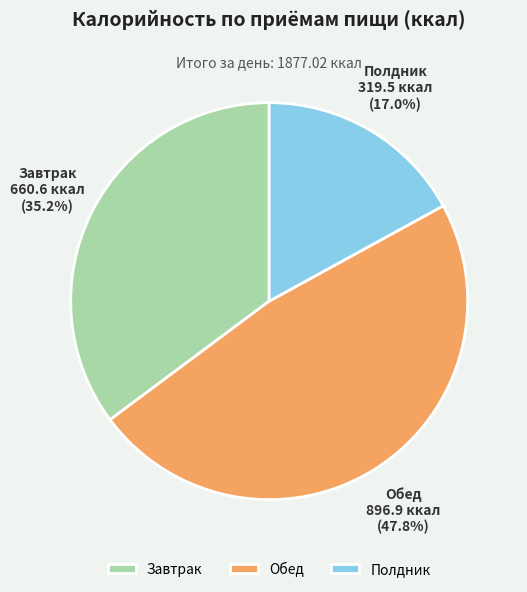

How much of the chart is everything except Обед?

52.2%